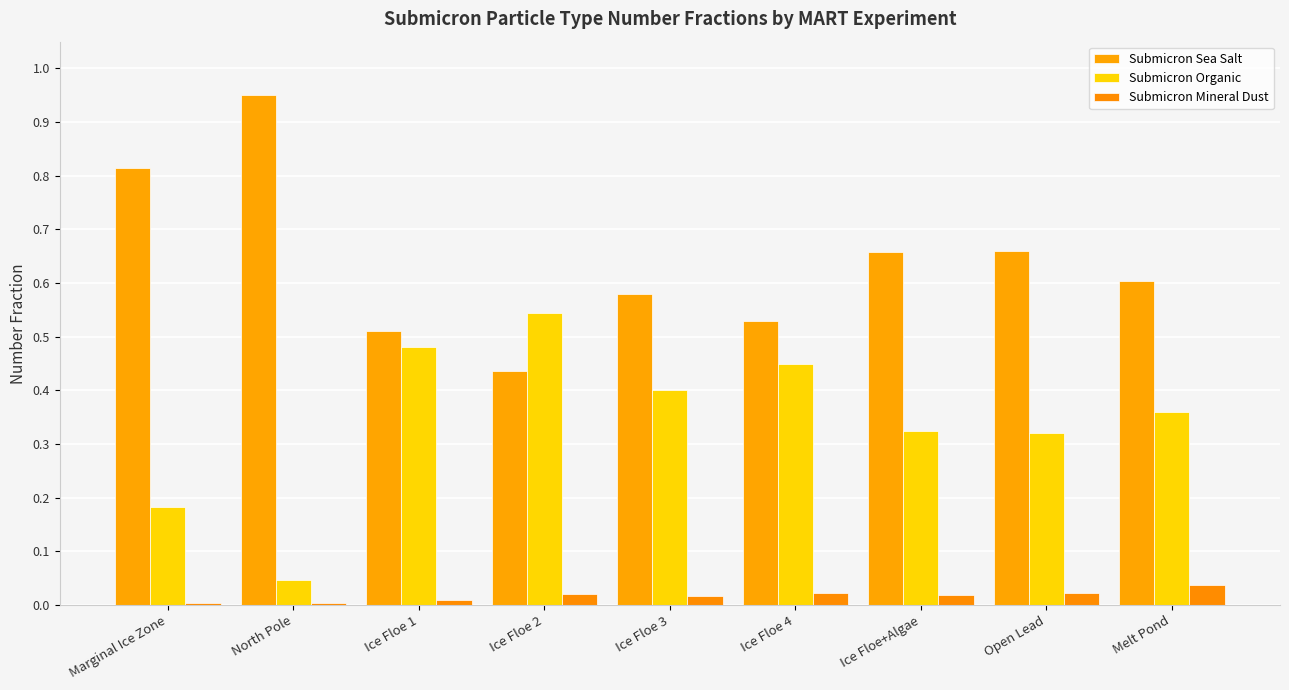

What are all the series names shown in the legend?

Submicron Sea Salt, Submicron Organic, Submicron Mineral Dust